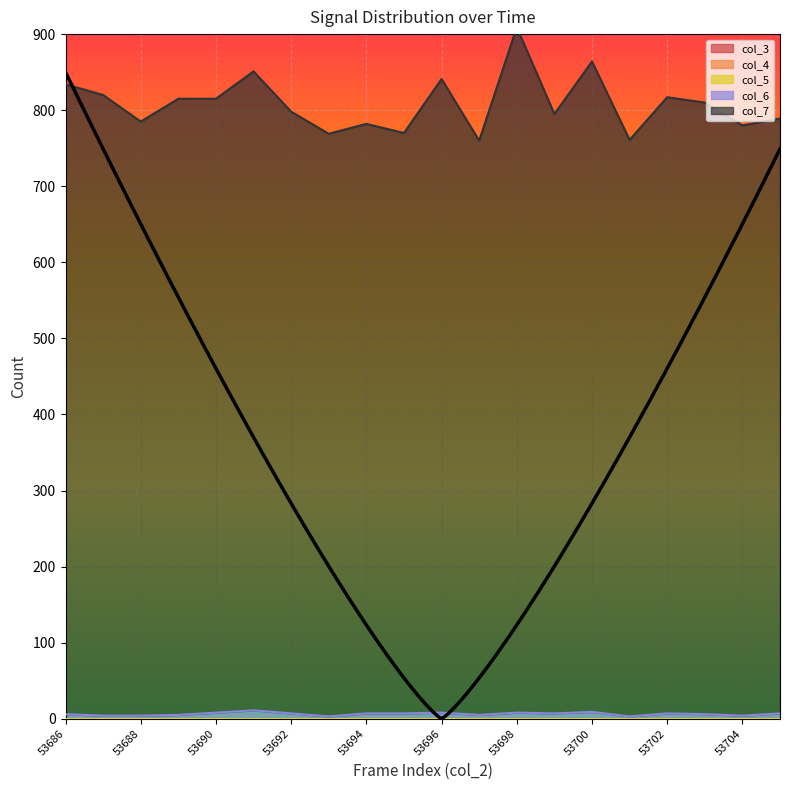

Reading right to left, what are all the values shown in this chart?

col_3: 0	0	0	0	0	0	0	0	0	0	0	0	0	0	0	0	0	0	0	0
col_4: 0	0	0	0	0	0	0	0	0	0	0	0	0	0	0	0	0	0	0	0
col_5: 0	0	0	0	0	0	0	0	0	0	0	0	0	0	0	0	0	0	0	0
col_6: 7	4	6	7	3	9	7	8	5	8	7	7	3	7	11	8	5	4	4	6
col_7: 782	776	804	810	758	855	788	901	755	833	763	775	766	791	840	807	810	781	816	828